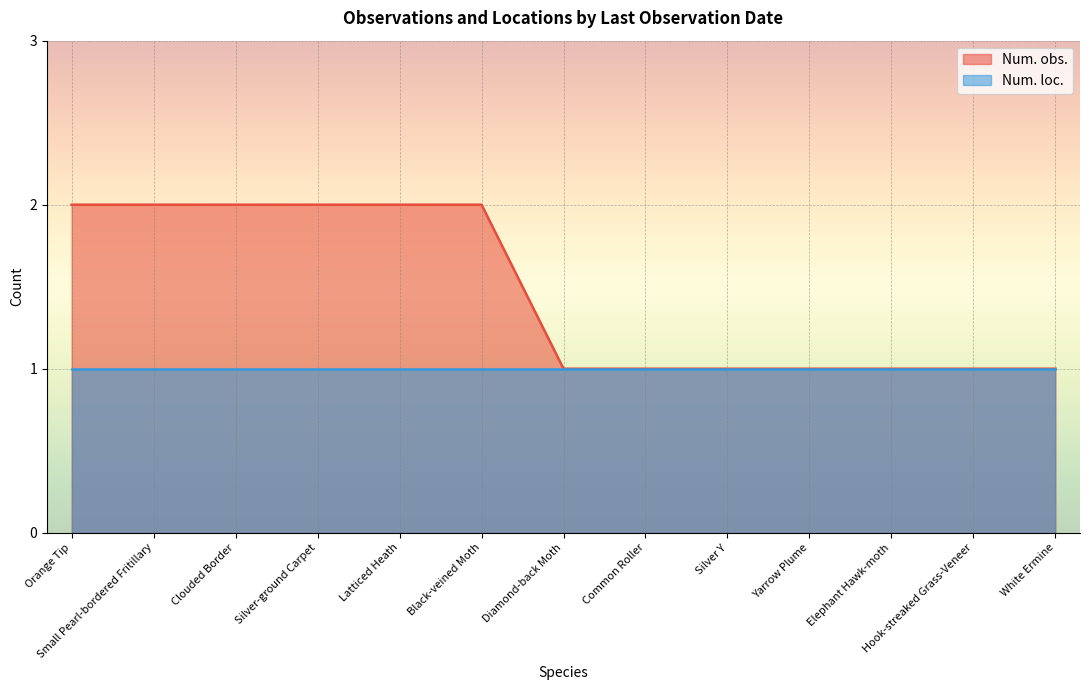

How many values exceed 1?

6